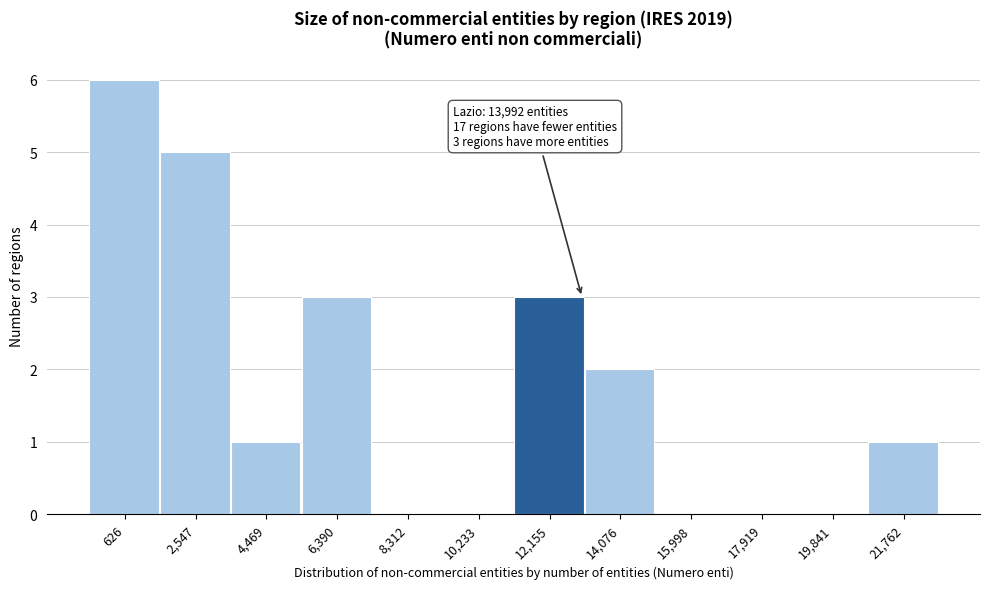

Reading left to right, transcribe all the data shown in this chart.

626=6	2,547=5	4,469=1	6,390=3	8,312=0	10,233=0	12,155=3	14,076=2	15,998=0	17,919=0	19,841=0	21,762=1